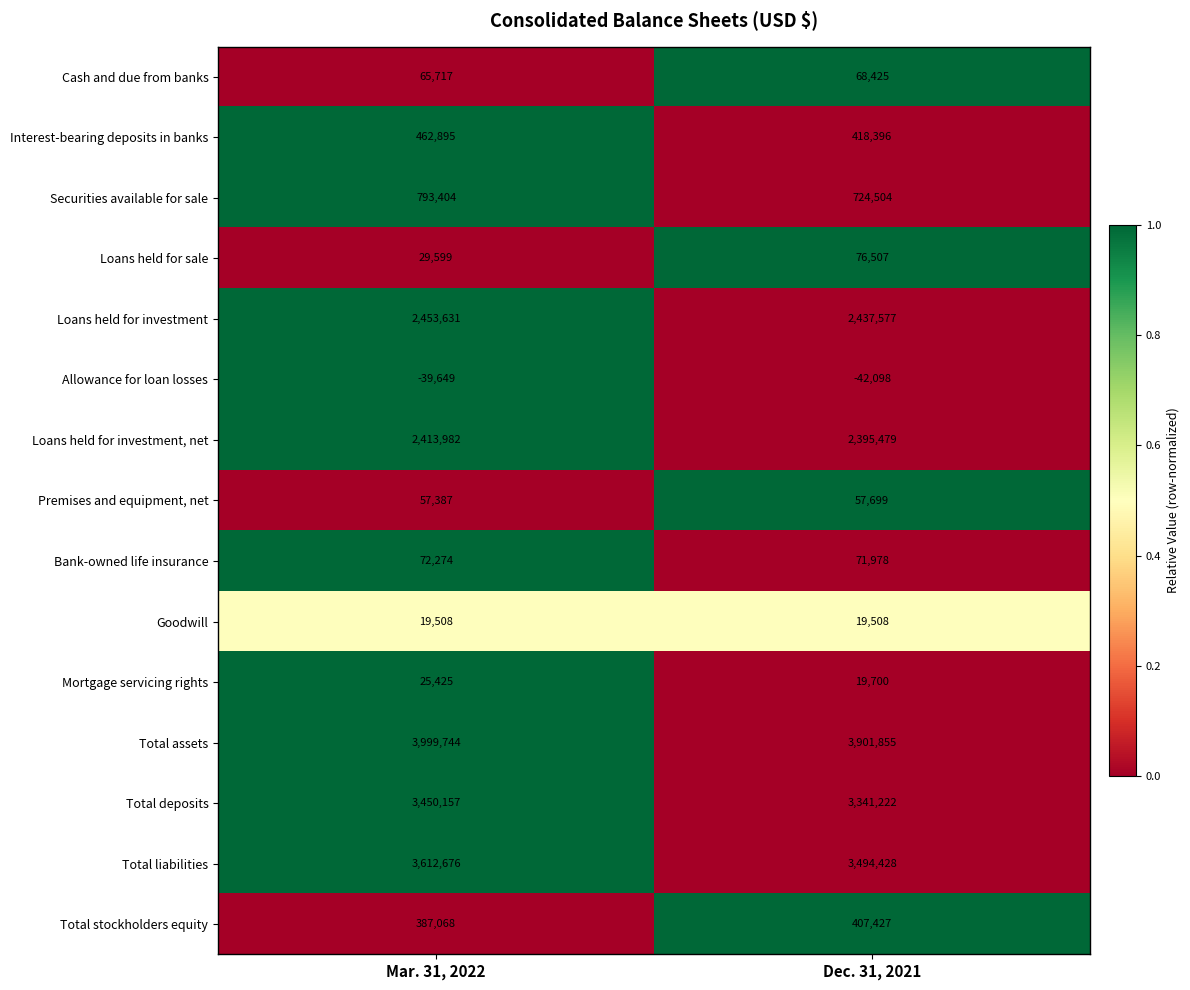

Which series changed the most between Mar. 31, 2022 and Dec. 31, 2021?

Total liabilities